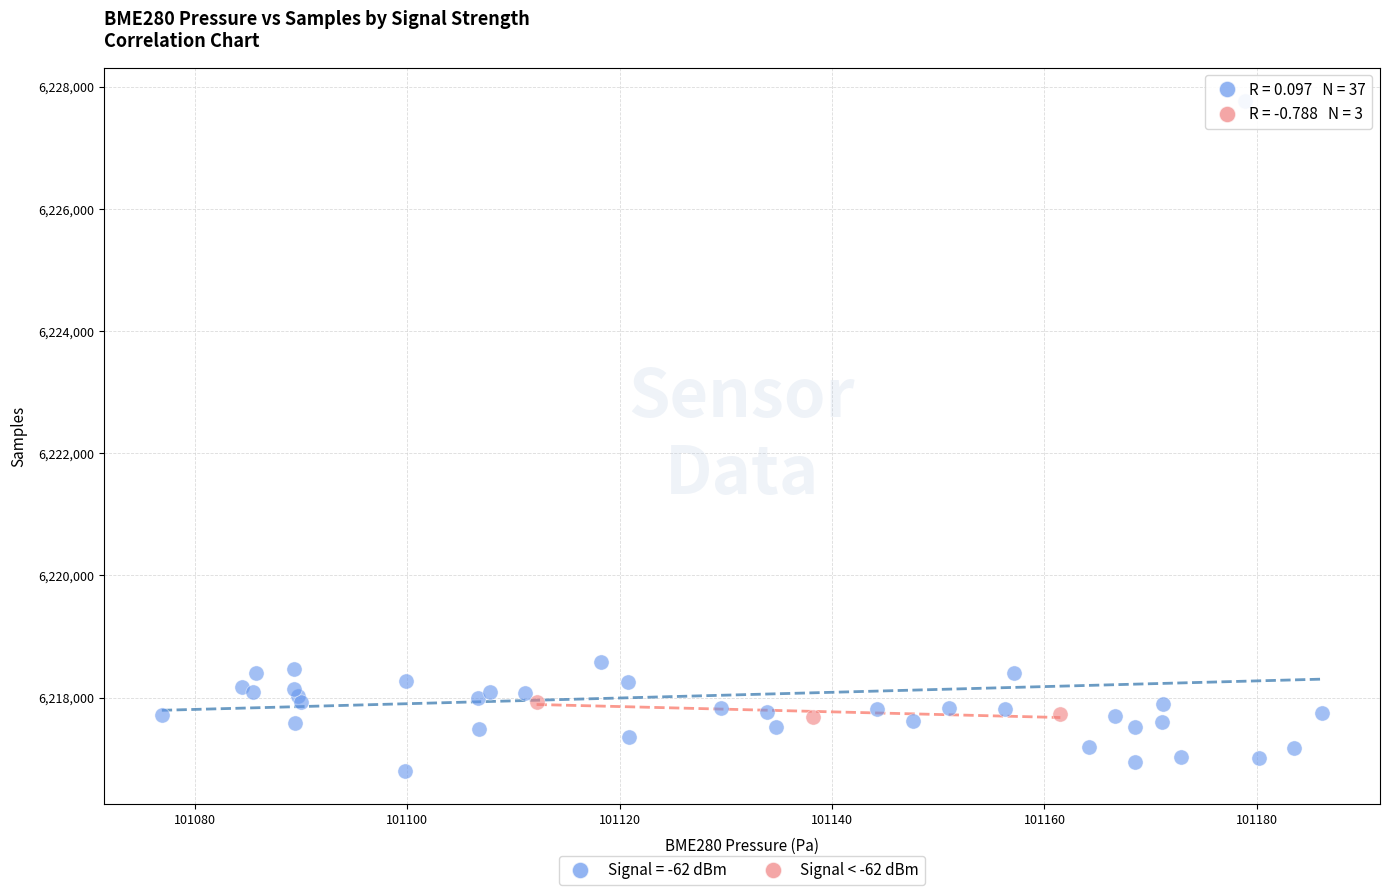

Which series contains the lowest Y value?

Signal = -62 dBm